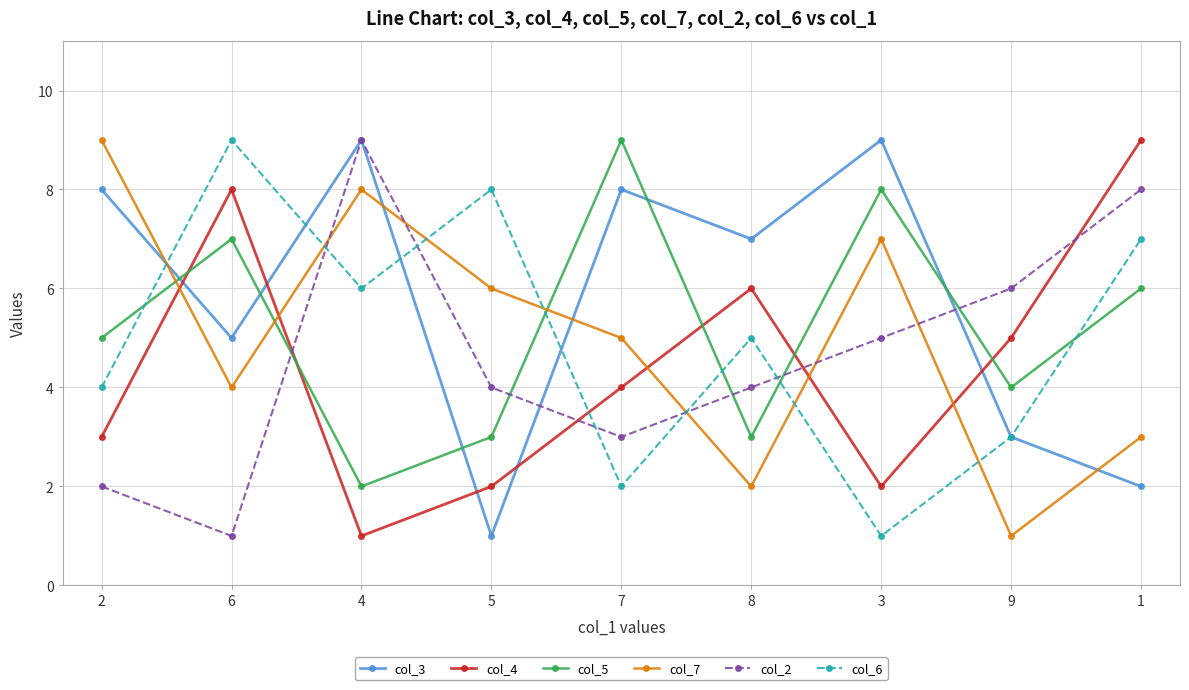

True or false: col_7 and col_5 intersect in this chart.

True